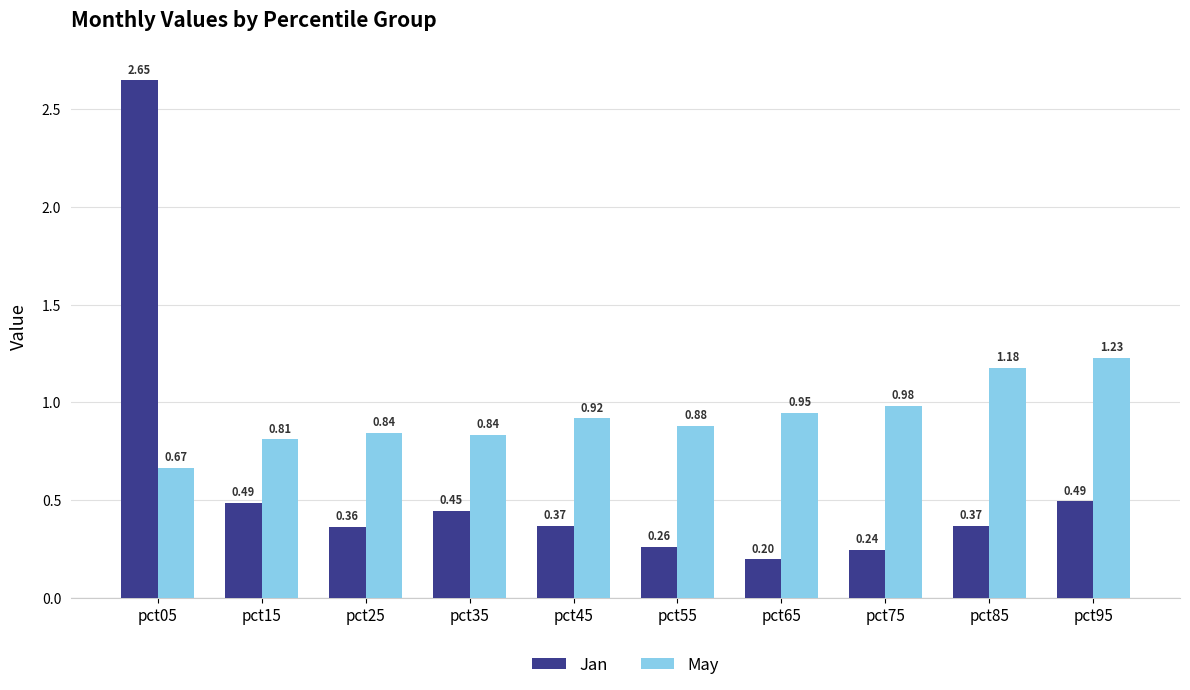

At which label is May closest to 0?

pct05